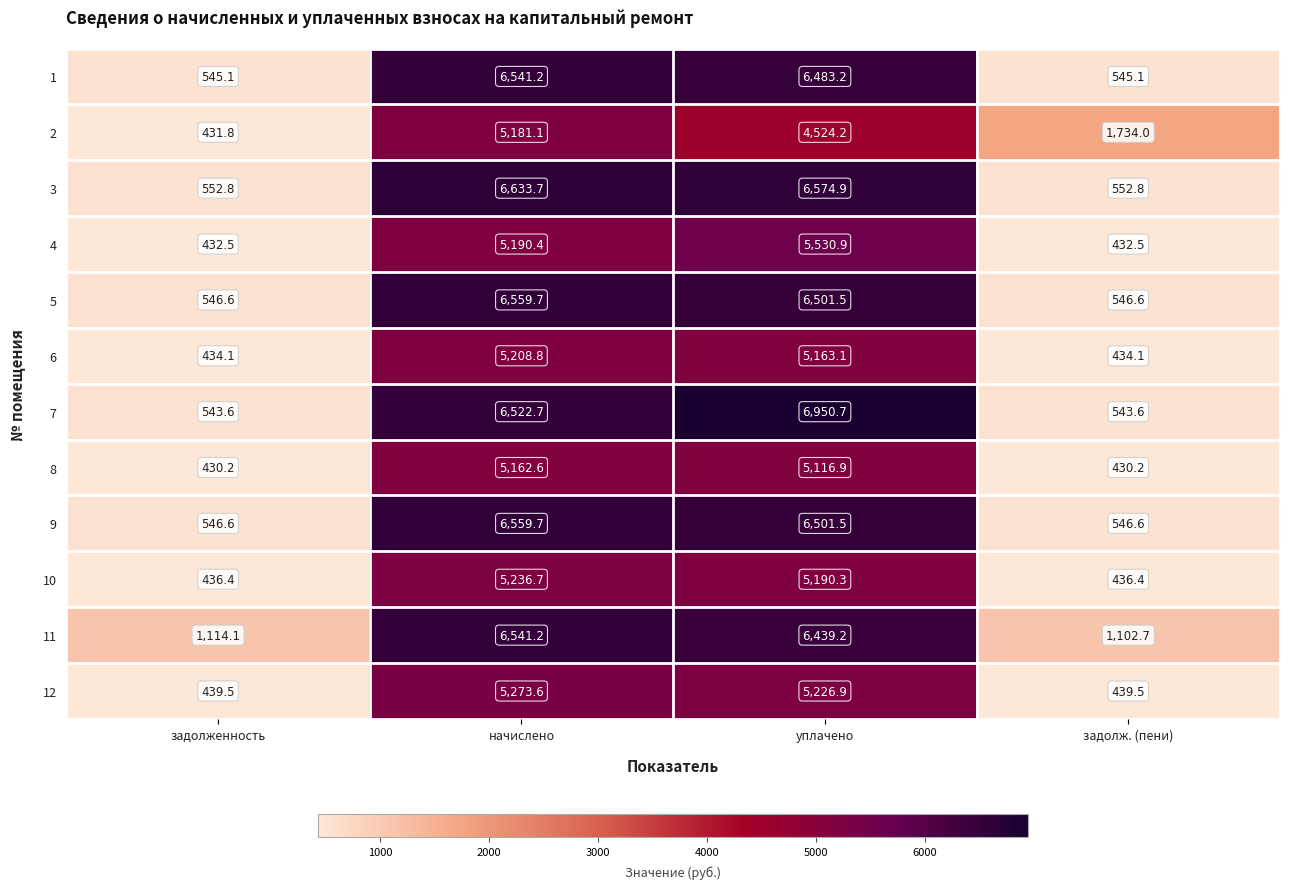

What is the difference between the second highest and minimum values in the 8 series?

4686.7